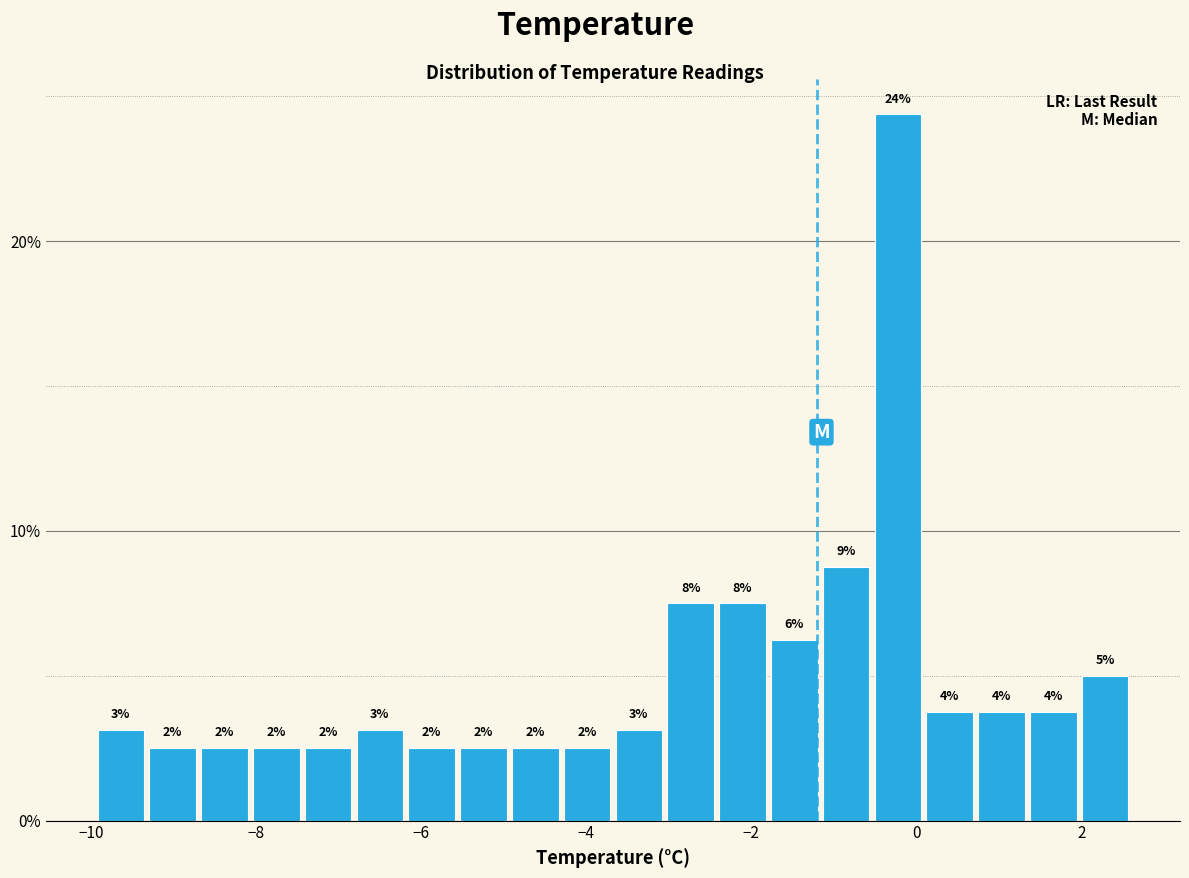

Around what value on the x-axis is the tallest bar? Give the approximate position of its centre, as read against the axis.

-0.2